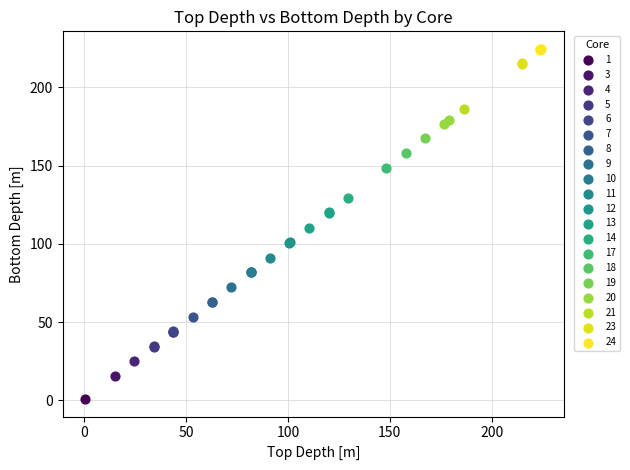

Which series reaches the minimum Y coordinate?

1